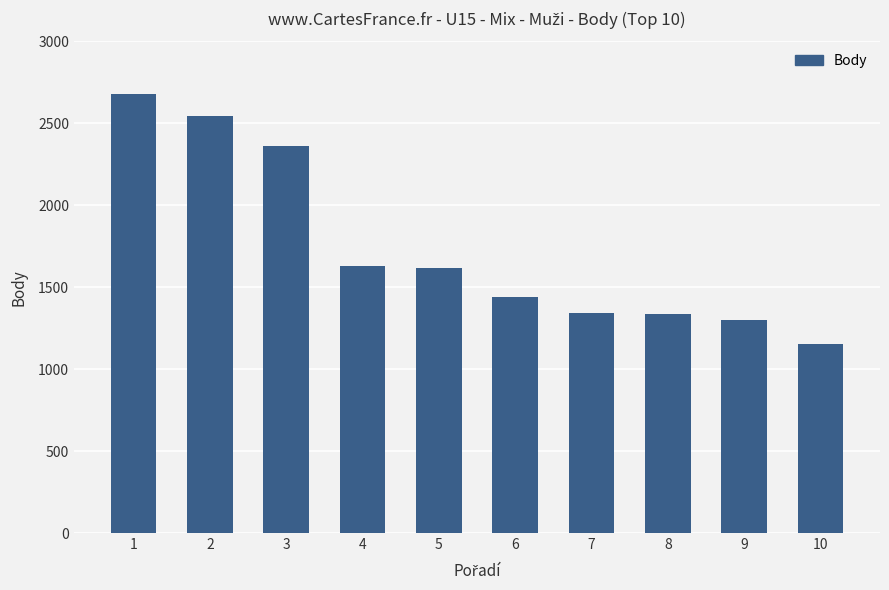

What is the value of the 9th bar from the left?

1301